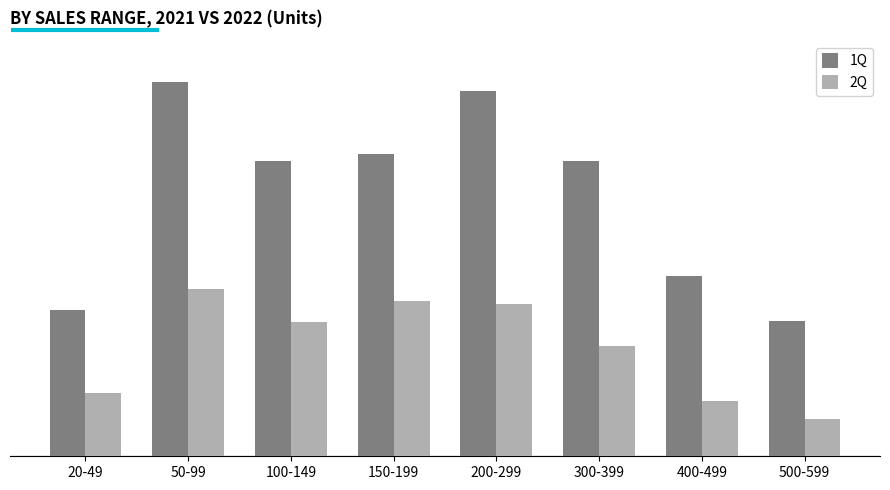

What is the label of the 3rd bar from the left?

100-149